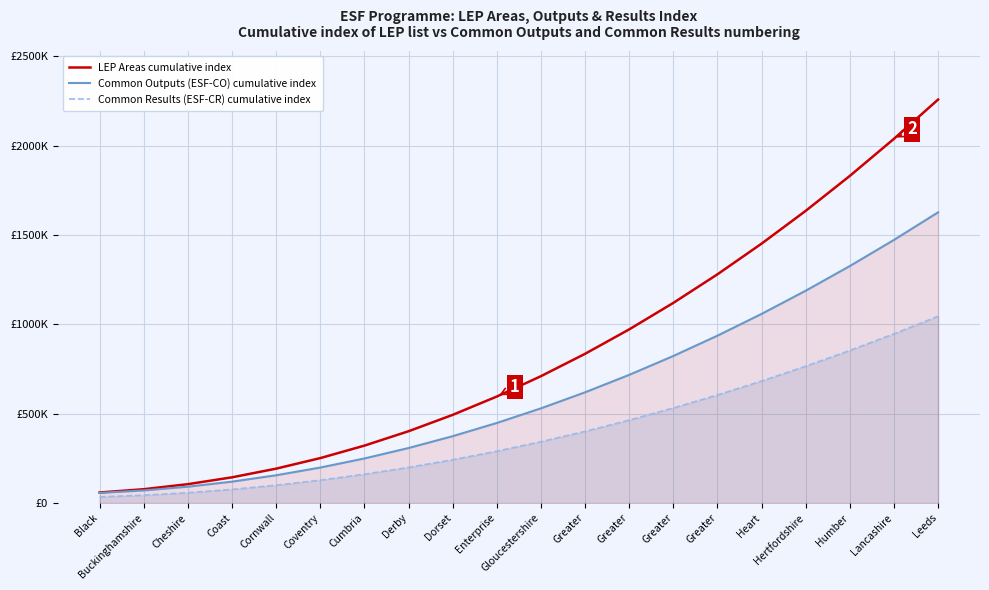

What is the difference between the maximum and second lowest values in the LEP Areas cumulative index series?

2180040.7